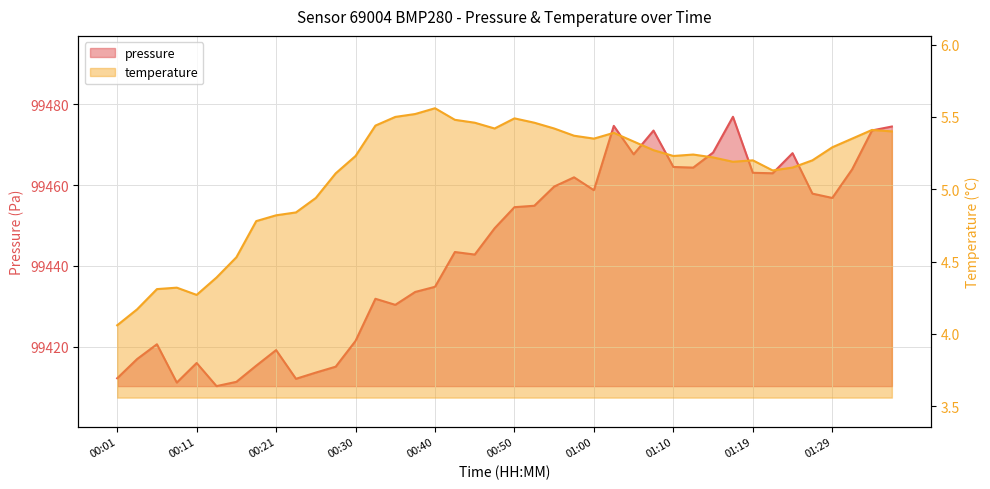

The value of temperature at 00:35 is 1.8. True or false?

False